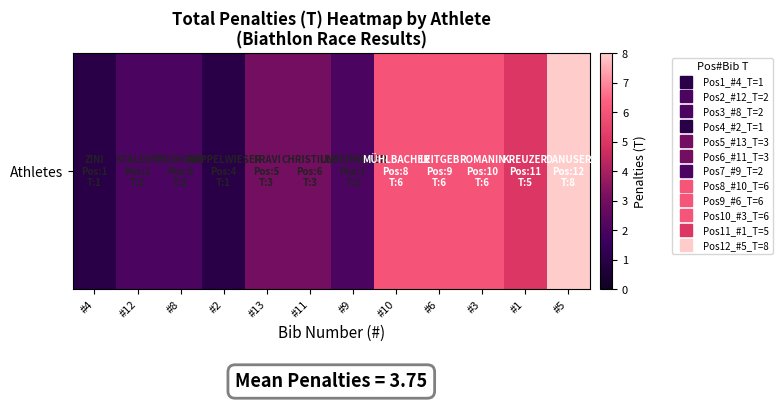

What is the ratio of the value at #1 to the value at #8?

2.5